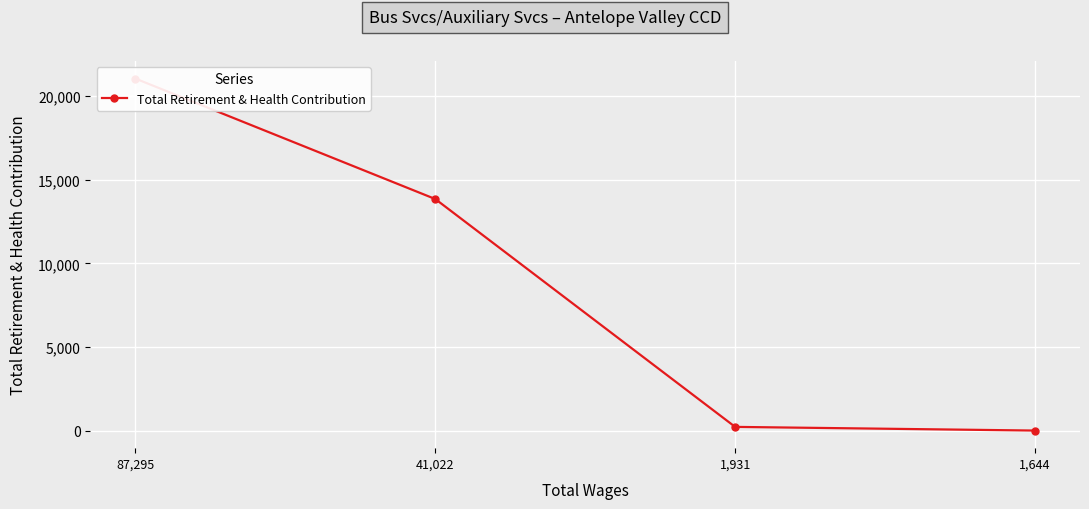

What is the approximate value at 41,022, to the nearest 10?

13850